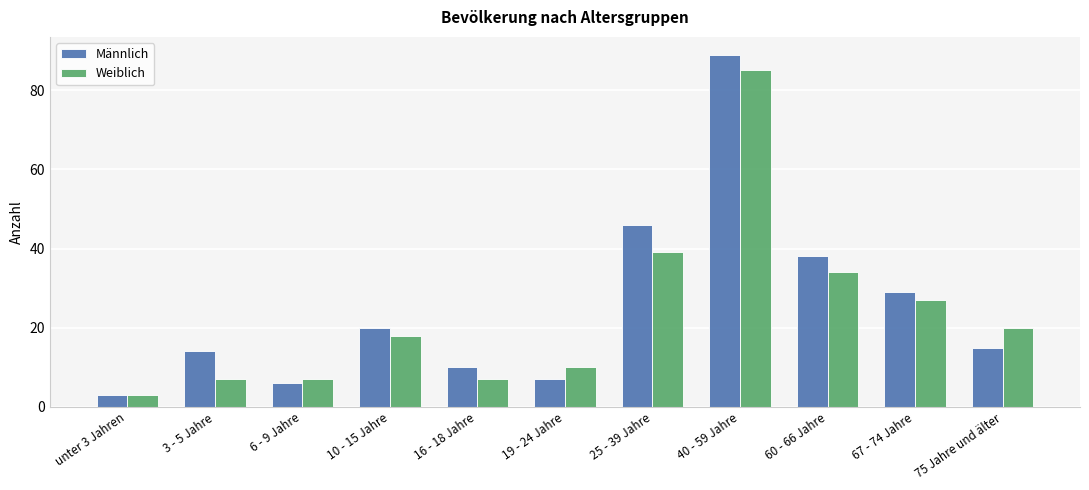

How many values in the Weiblich series are below 18?

5